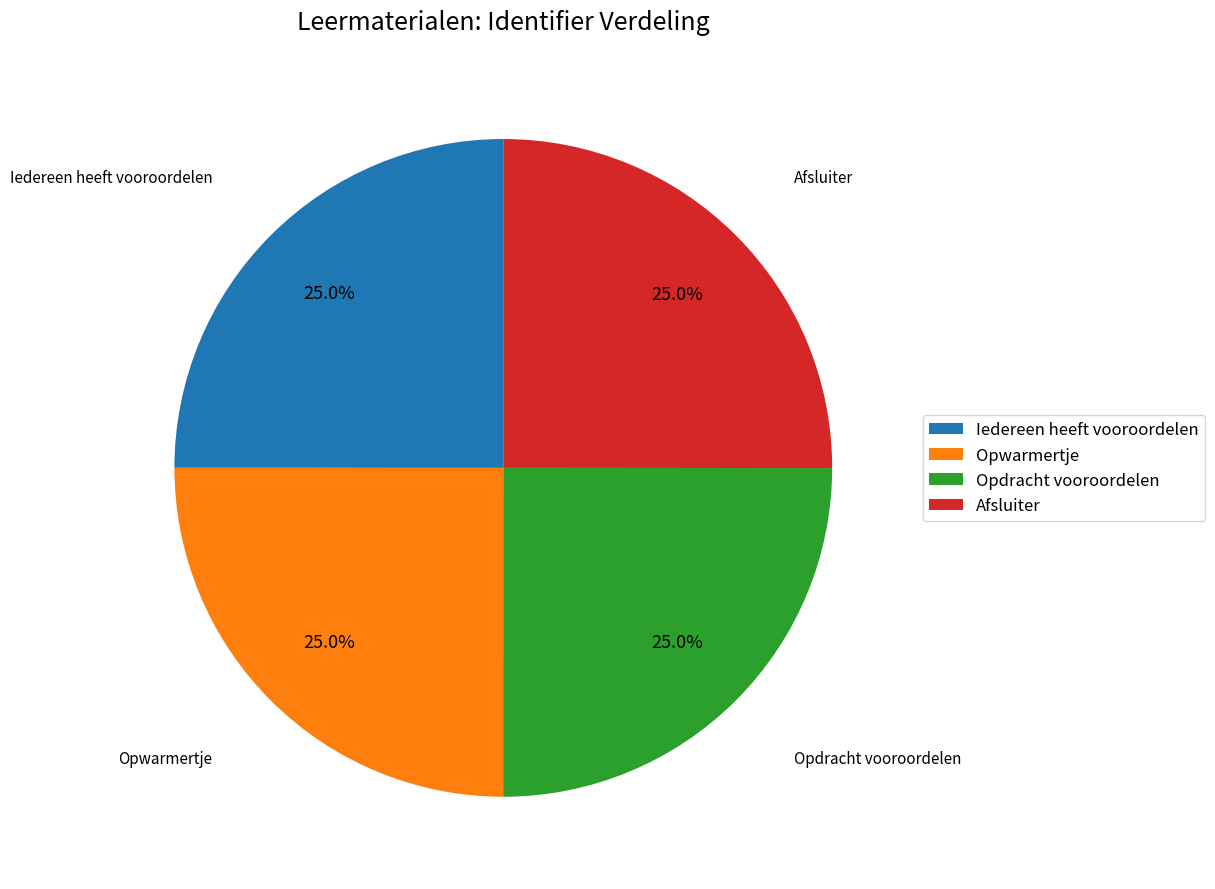

What portion of the pie excludes Opdracht vooroordelen?

75.0%